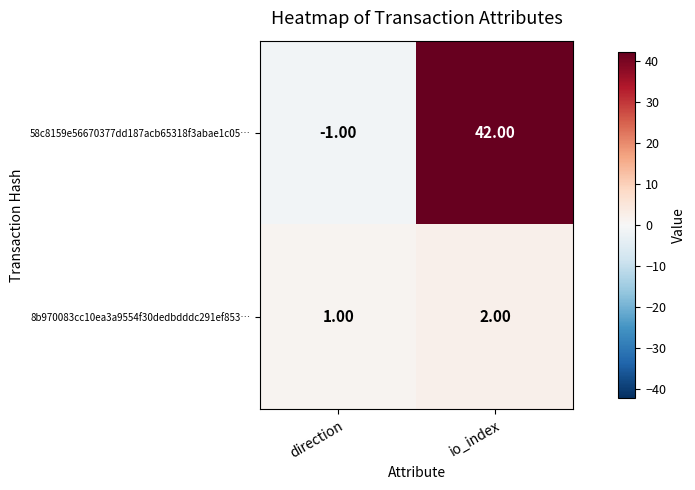

What is the spread (max minus min) of values at io_index?

40